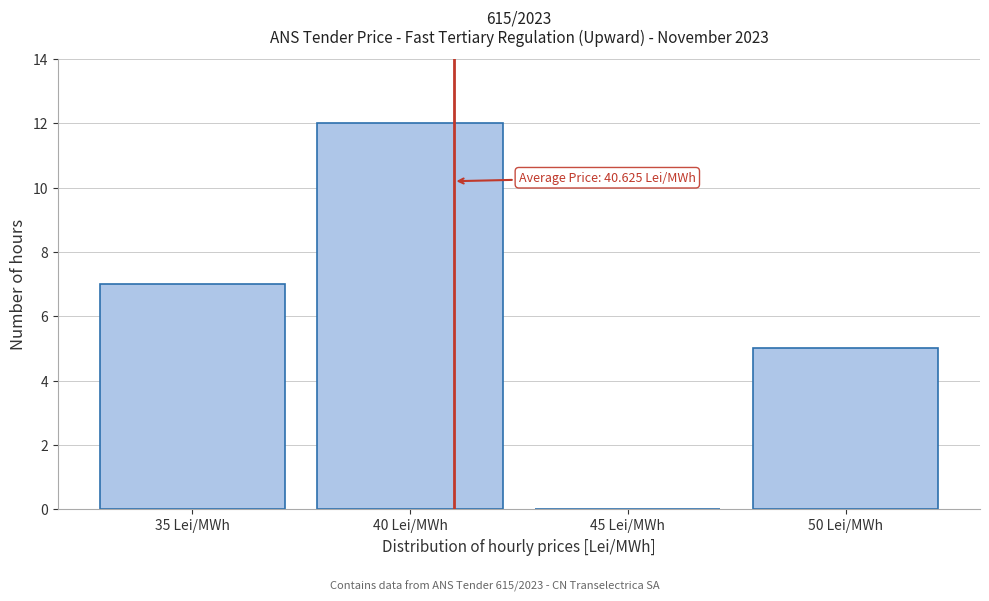

Reading right to left, list all the values displayed in this chart.

50 Lei/MWh=5	45 Lei/MWh=0	40 Lei/MWh=12	35 Lei/MWh=7